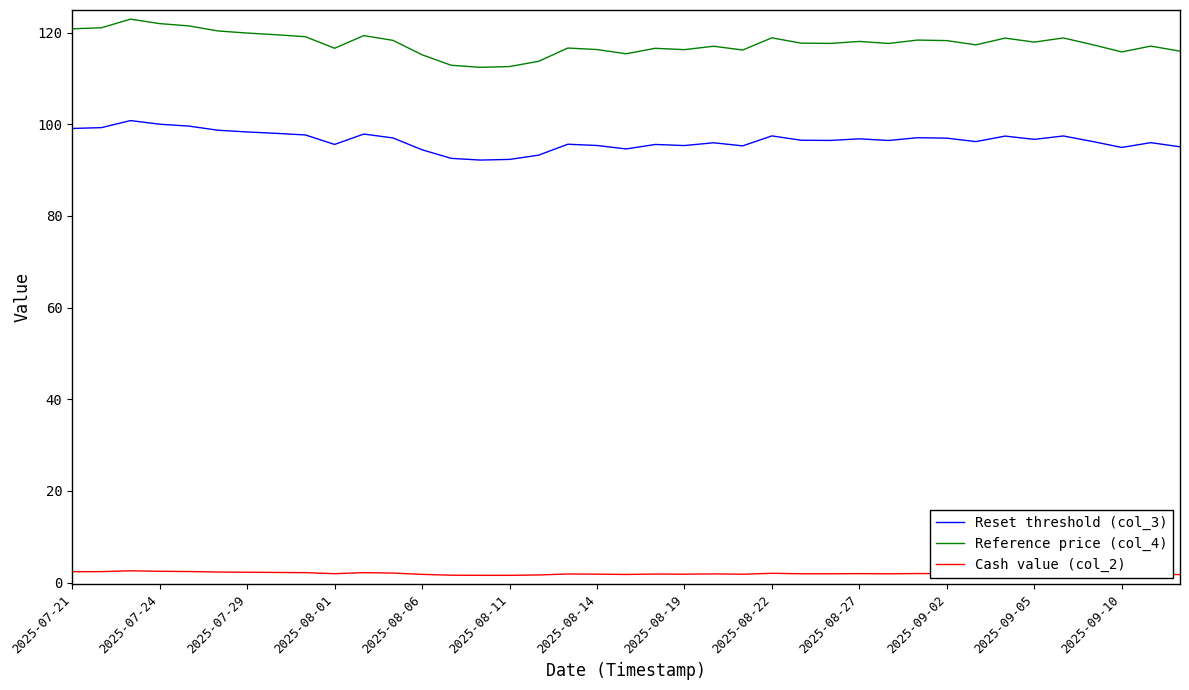

What is the highest value of the Reference price (col_4) series?

122.9